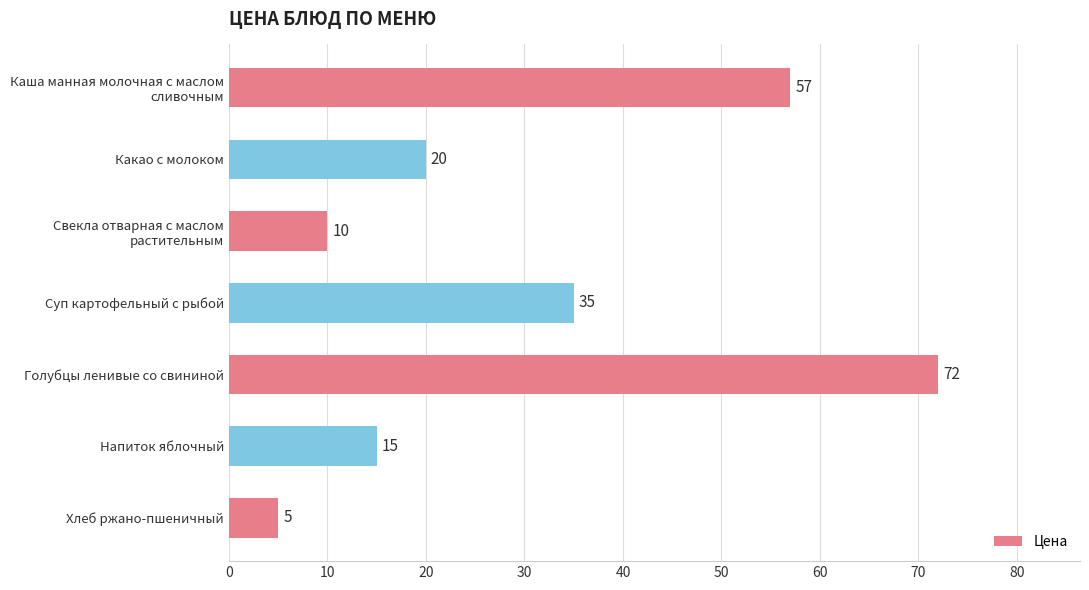

Rank the categories by value from highest to lowest.

Голубцы ленивые со свининой, Каша манная молочная с маслом
сливочным, Суп картофельный с рыбой, Какао с молоком, Напиток яблочный, Свекла отварная с маслом
растительным, Хлеб ржано-пшеничный